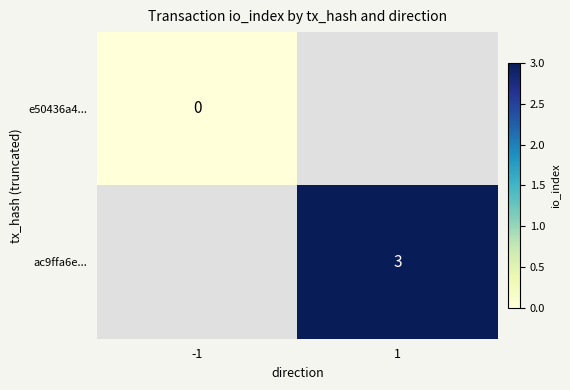

The ac9ffa6e... series shows 1 at 1. True or false?

False